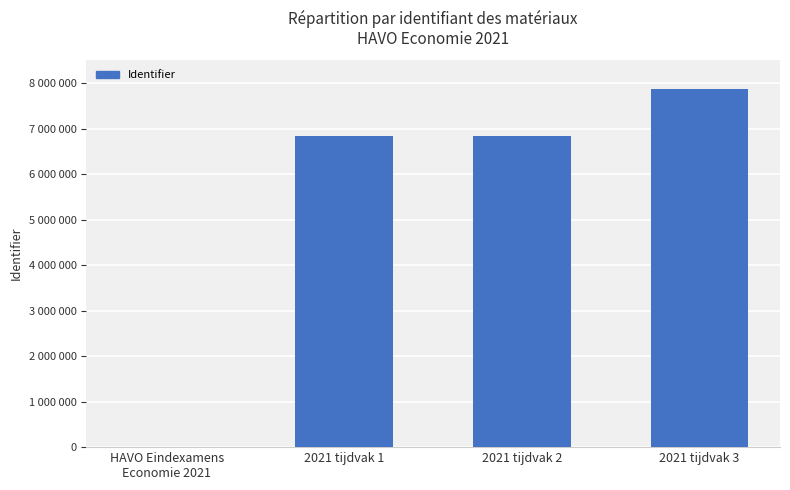

At which label is the value closest to 3939453?

2021 tijdvak 1